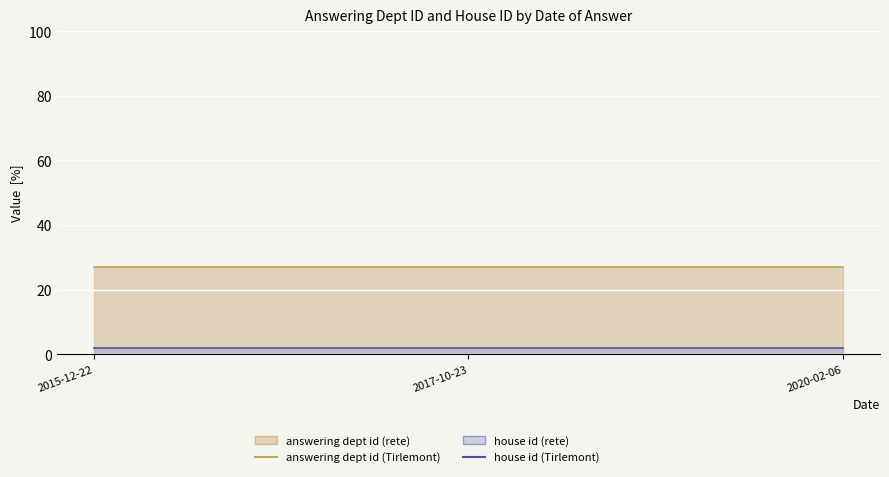

Is the value of house id at 2020-02-06 greater than the value of answering dept id at 2015-12-22?

No